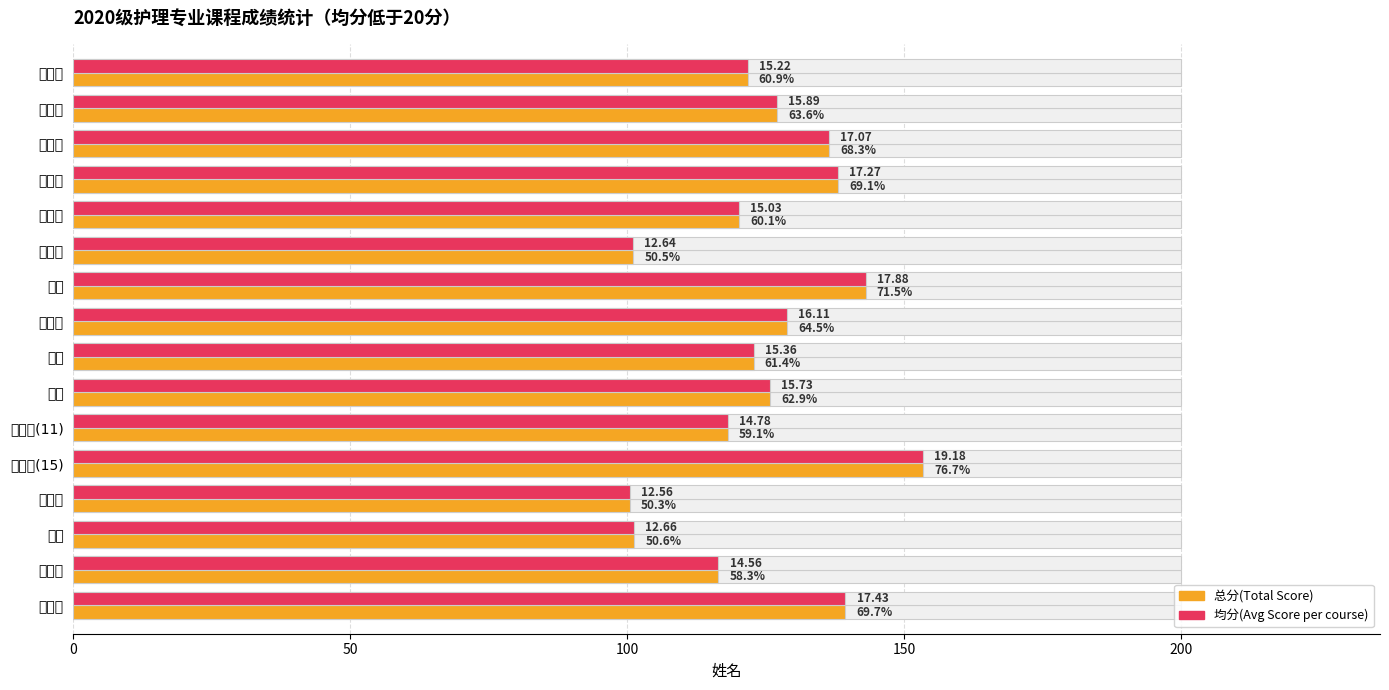

What is the smallest value displayed?

100.5